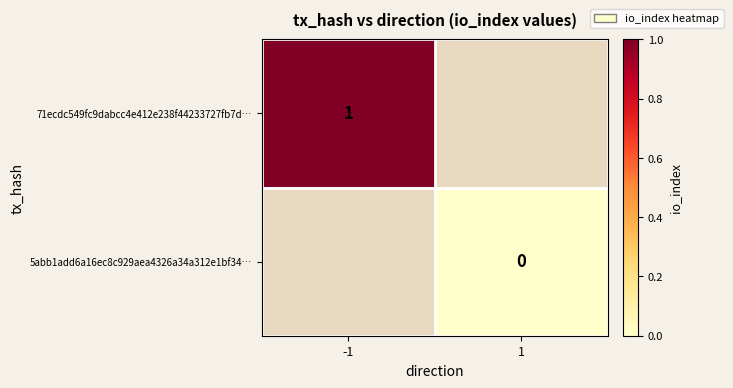

The value of 71ecdc549fc9dabcc4e412e238f44233727fb7d… at -1 is 1. True or false?

True